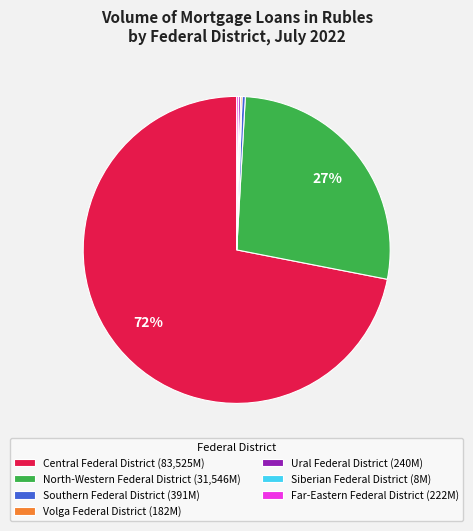

Is it true that Southern Federal District (391M) is 0% of the pie?

True